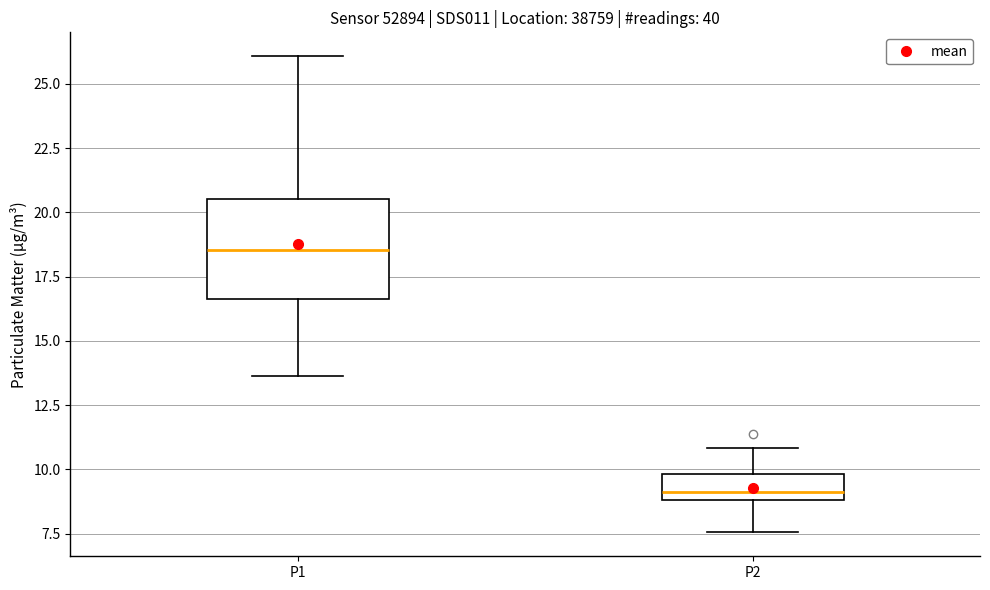

Reading left to right, read every box against the y-axis: the position of its median line, the range the box covers, and the ends of its whiskers. The values are not printed on the chart, so give them approximately, as read against the axis.

P1: median 18.5, box 16.5 to 20.5, whiskers 13.5 to 26.0
P2: median 9.0 (just above the box's lower edge), box 9.0 to 10.0, whiskers 7.5 to 11.0